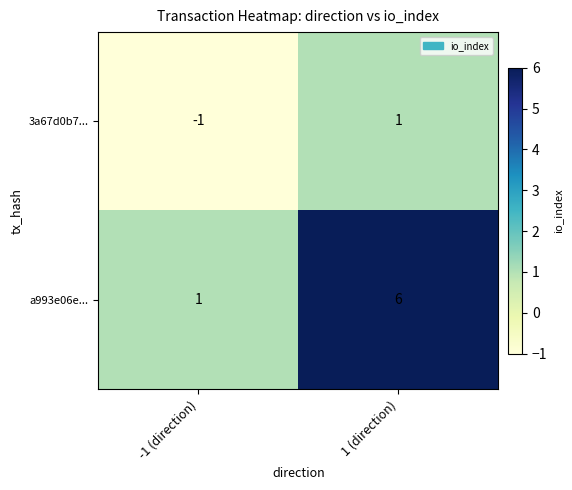

Reading right to left, what are all the values shown in this chart?

3a67d0b7...: 1	-1
a993e06e...: 6	1